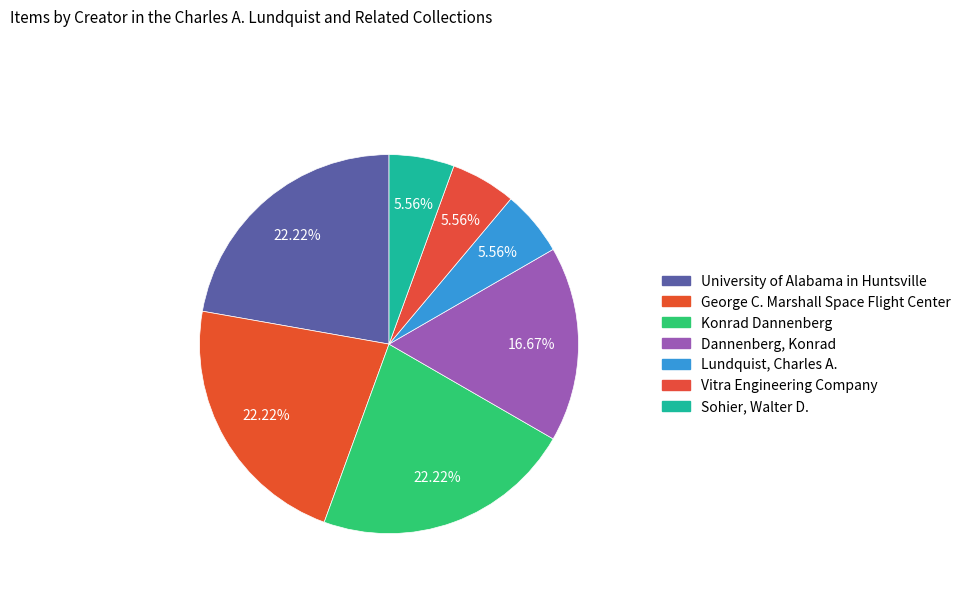

Rank the categories by value from highest to lowest.

University of Alabama in Huntsville, George C. Marshall Space Flight Center, Konrad Dannenberg, Dannenberg, Konrad, Lundquist, Charles A., Vitra Engineering Company, Sohier, Walter D.